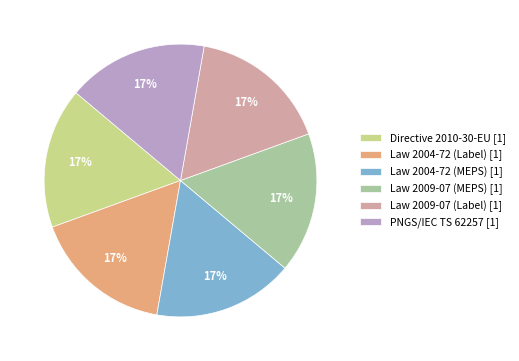

To the nearest percent, what is the combined percentage of Law 2004-72 (MEPS) [1] and Directive 2010-30-EU [1]?

33%